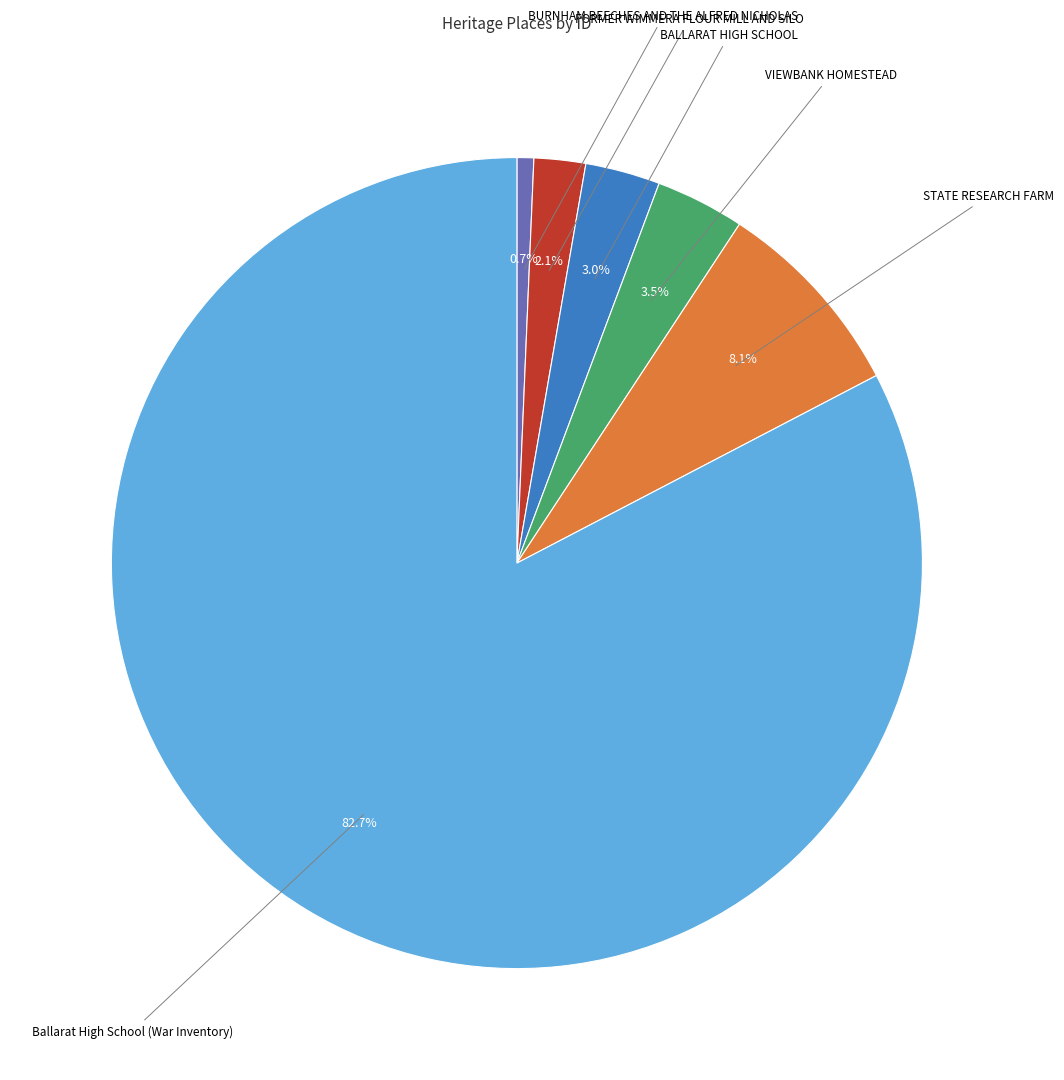

Is there any slice that represents more than half of the pie?

Yes